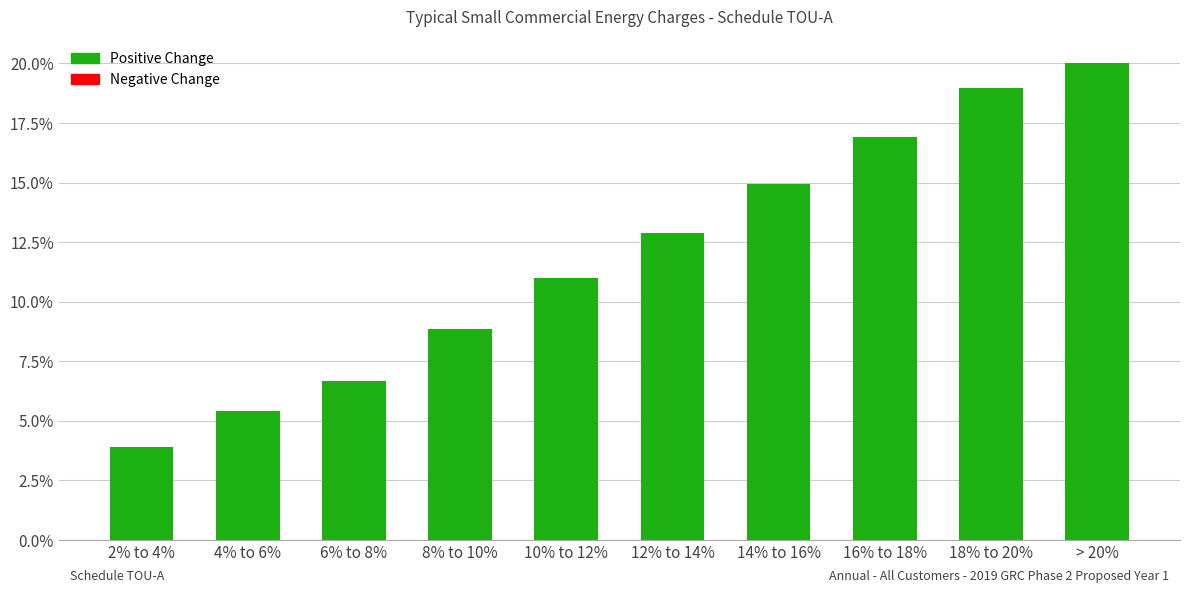

Are the bars horizontal?

No